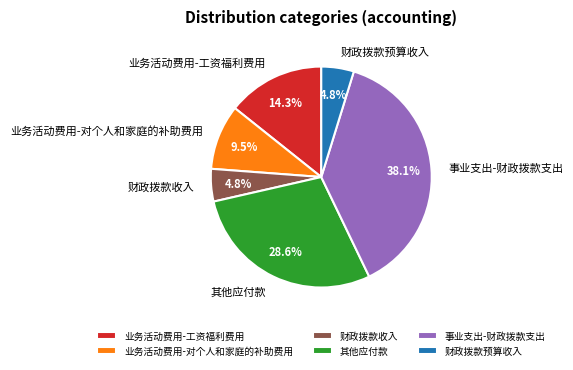

What percentage is the 财政拨款收入 slice, to the nearest percent?

5%